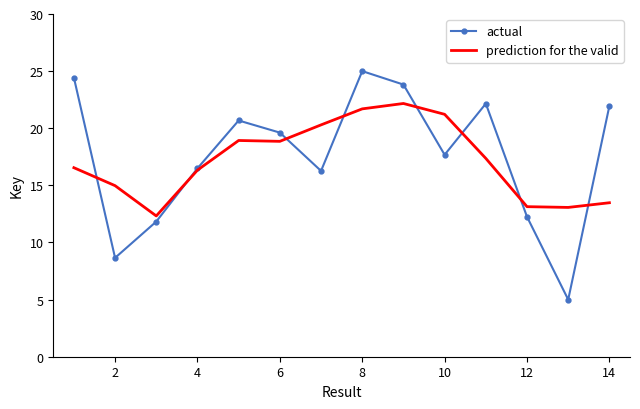

Rank the series by their maximum value, from lowest to highest.

prediction for the valid, actual